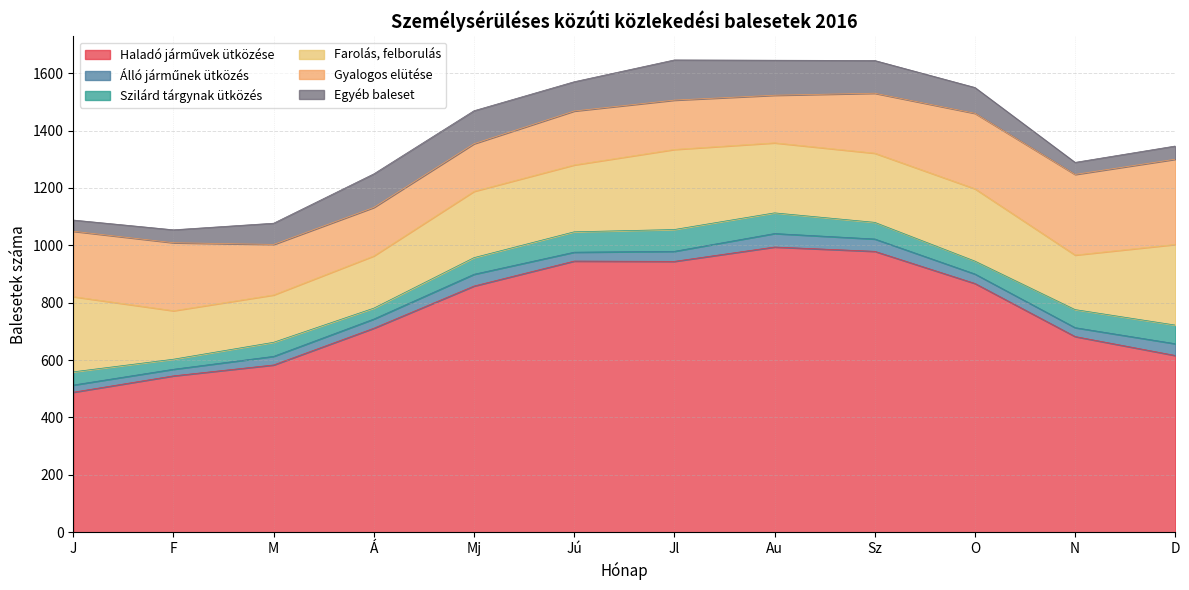

What is the label of the 7th point from the right?

Jú